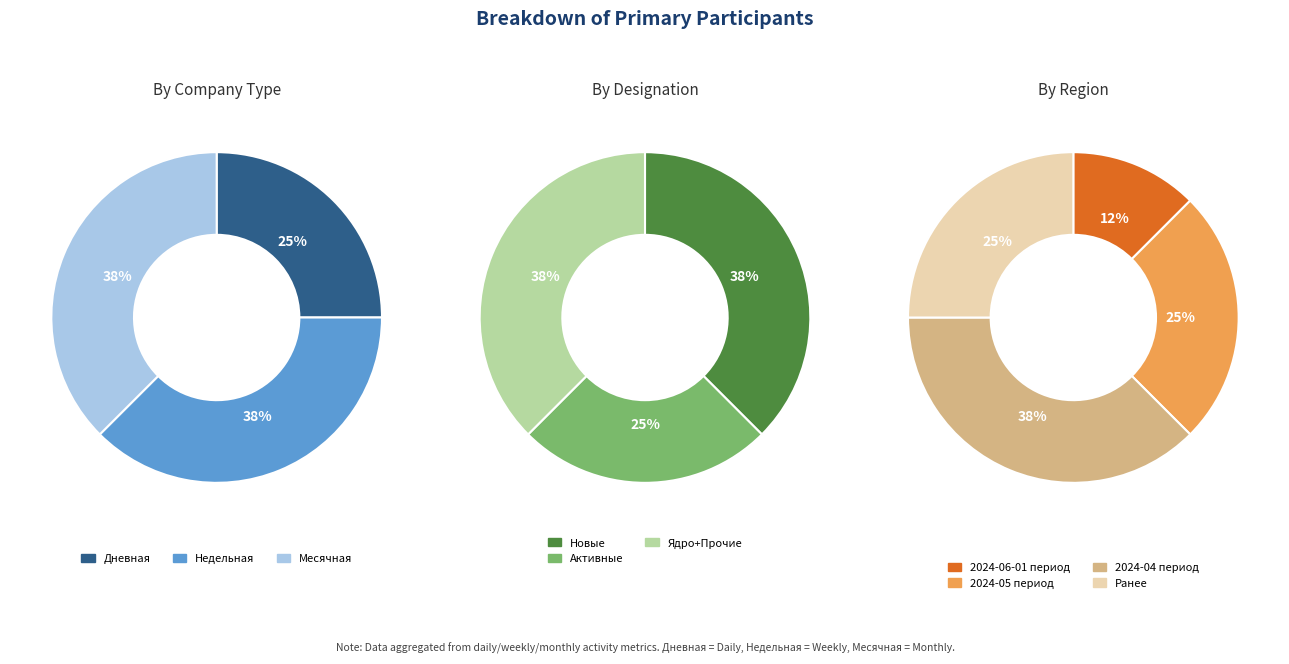

Is there any slice that represents more than half of the pie?

No